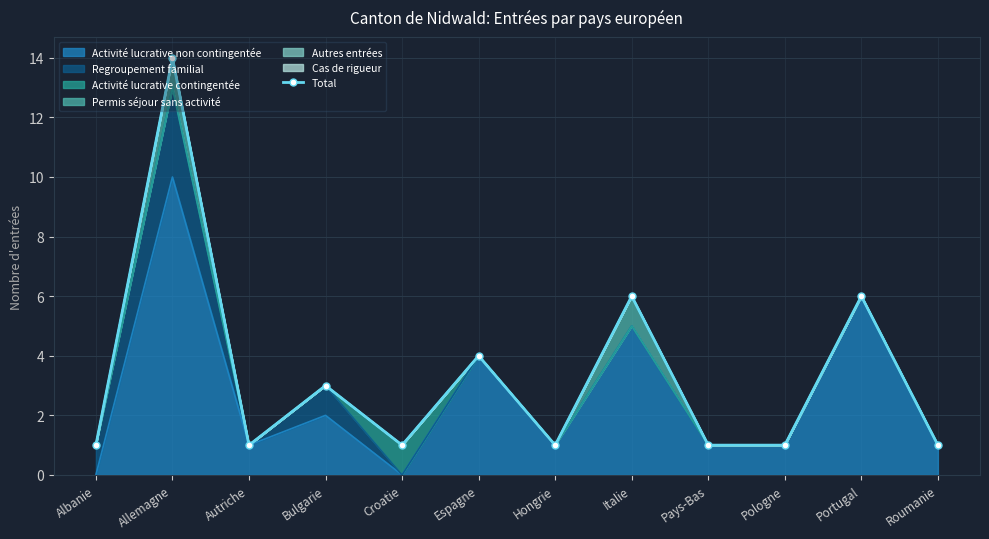

At which label is the value closest to 7?

Italie